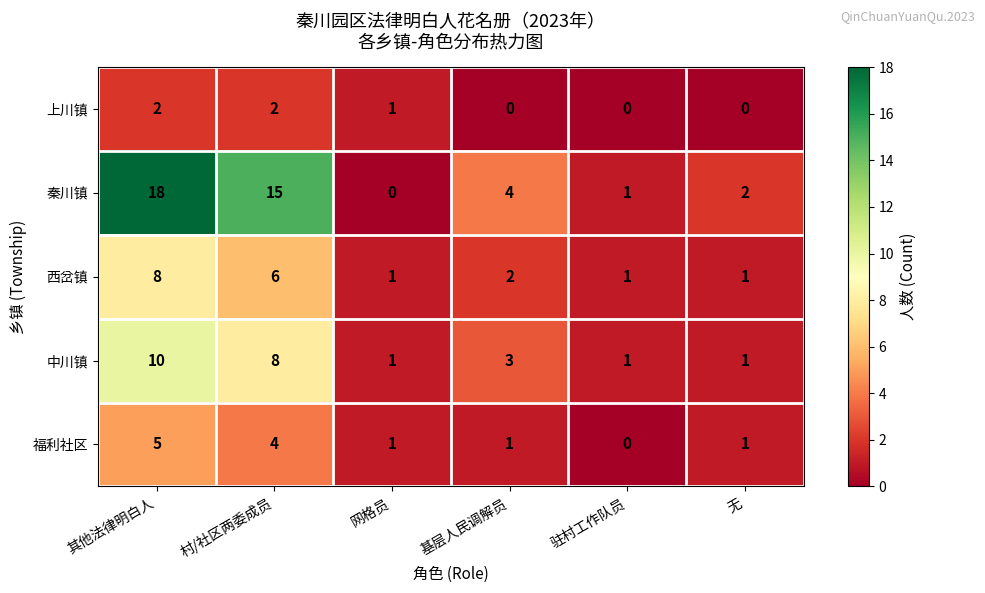

Rank the series by their maximum value, from lowest to highest.

上川镇, 福利社区, 西岔镇, 中川镇, 秦川镇